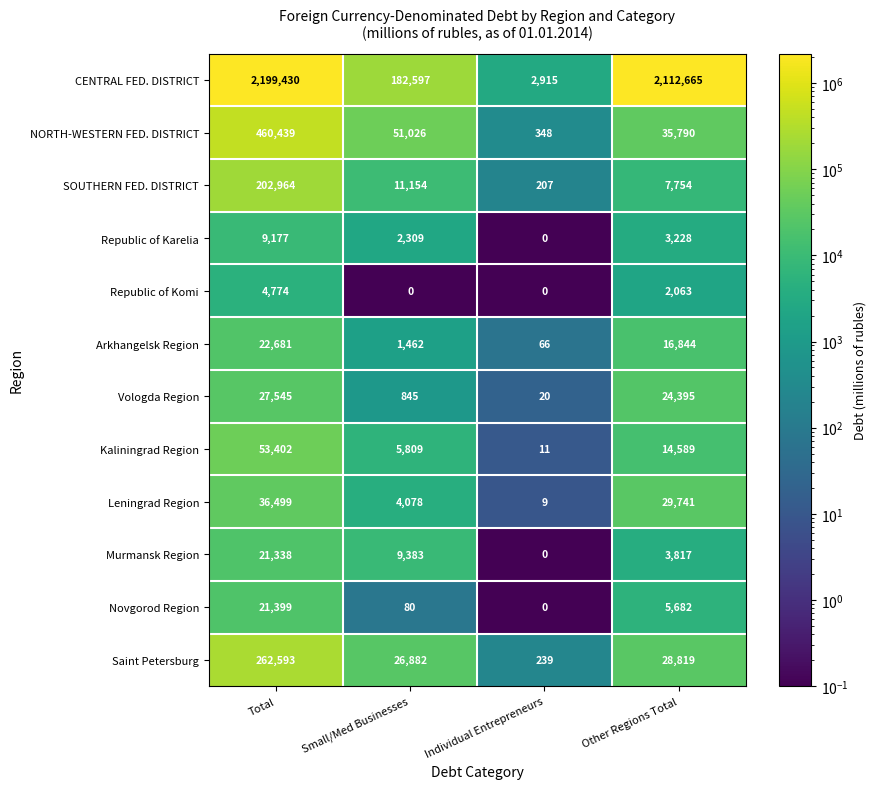

What is the average value of the SOUTHERN FED. DISTRICT series?

55520